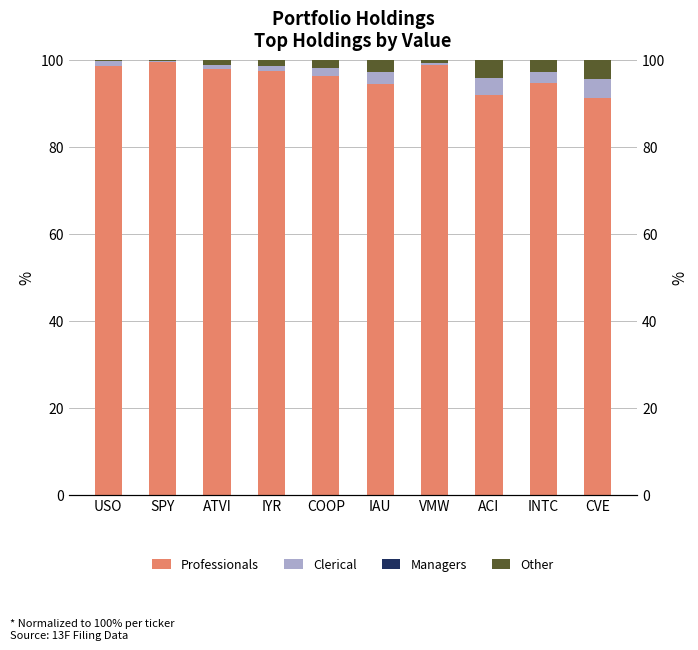

Is the value of Clerical at IYR greater than the value of Managers at IYR?

Yes